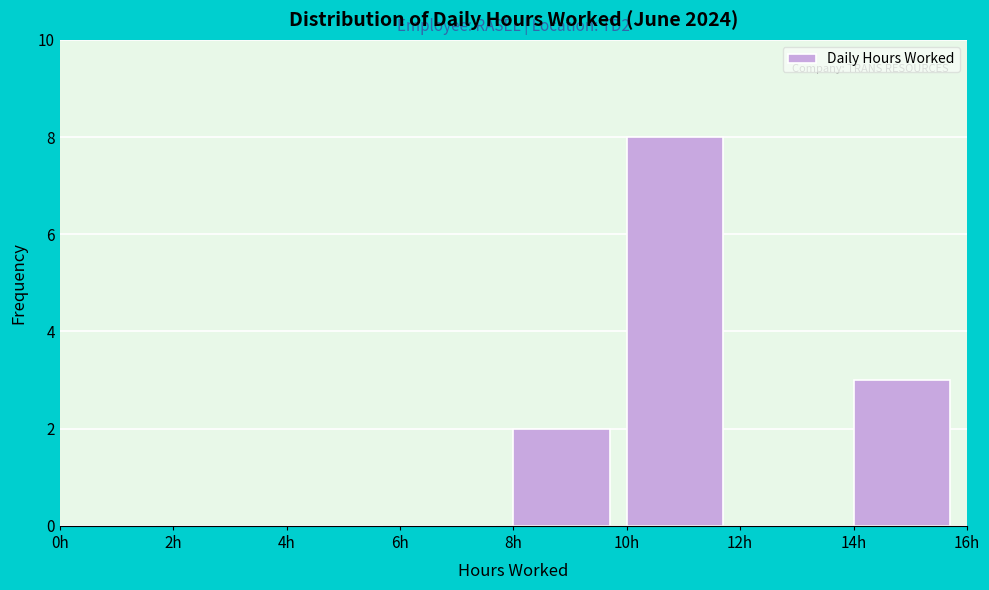

Which range on the x-axis has the tallest bar?

10 to 12